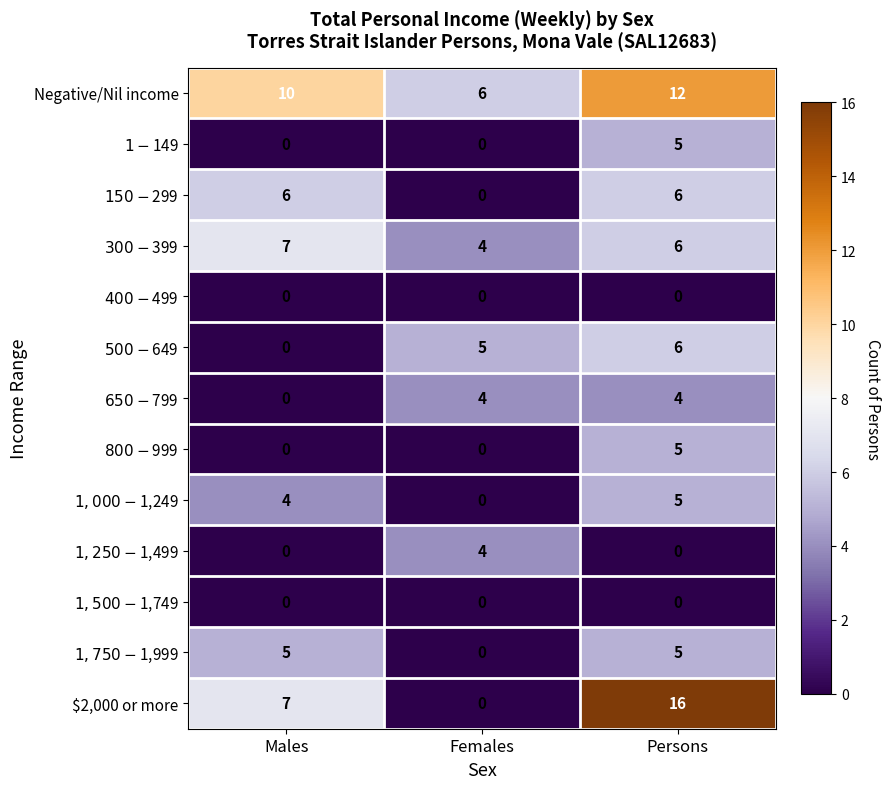

Rank the categories by Negative/Nil income value from lowest to highest.

Females, Males, Persons